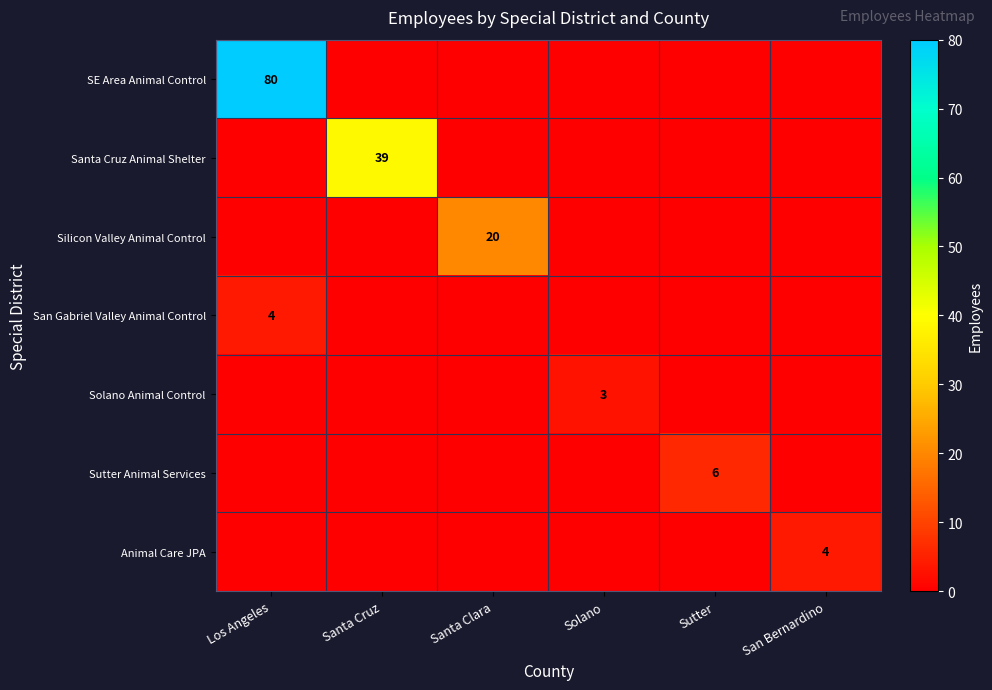

The value of Animal Care JPA at San Bernardino is 3. True or false?

False